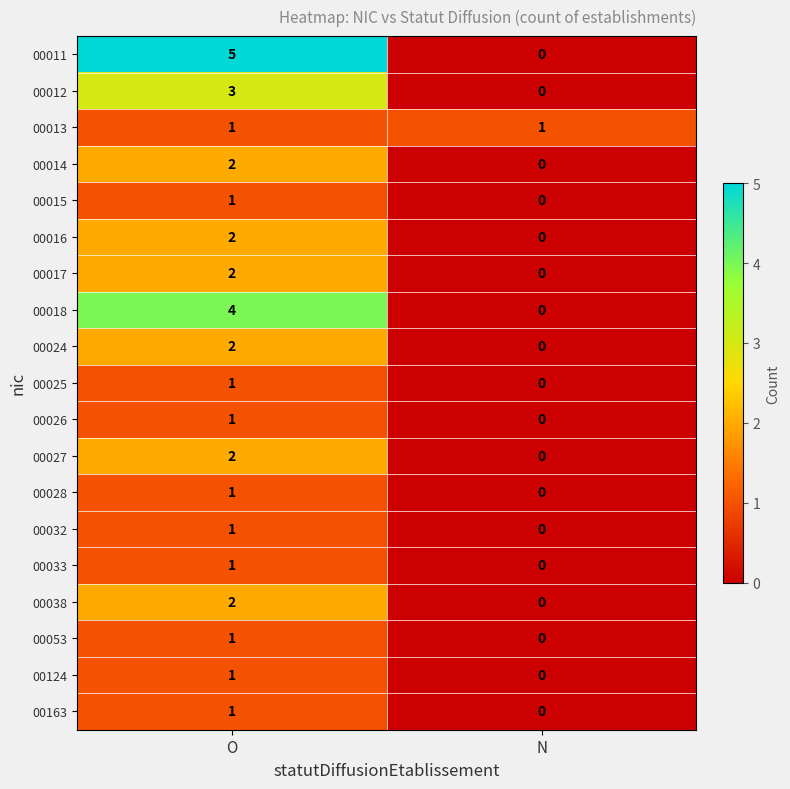

Between O and N, which series saw the biggest shift?

00011